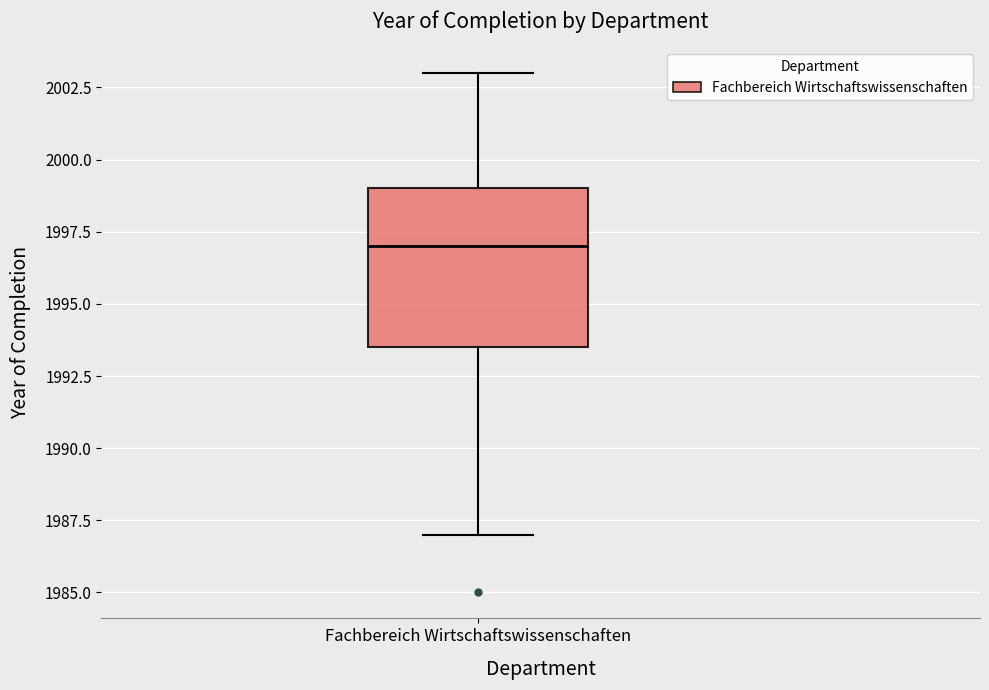

Read this box plot against the y-axis: the position of the median line, the range covered by the box, and the ends of both whiskers. The values are not printed on the chart, so give them approximately, as read against the axis.

median 1997.0, box 1993.5 to 1999.0, whiskers 1987.0 to 2003.0